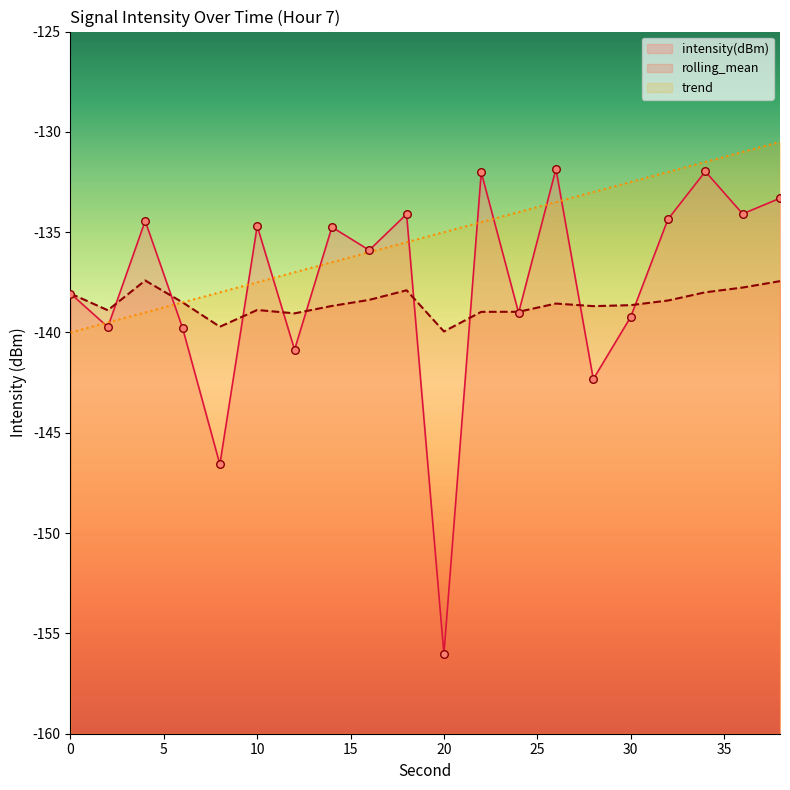

At how many categories does at least one series exceed -141?

20